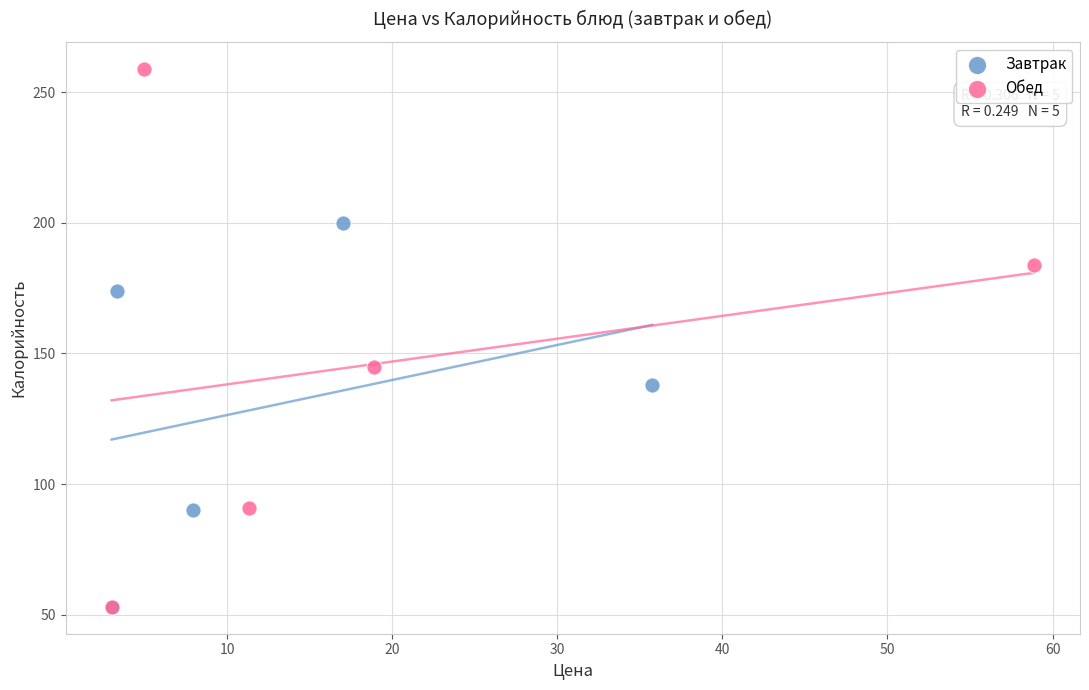

Which series has the widest spread of Y values?

Обед